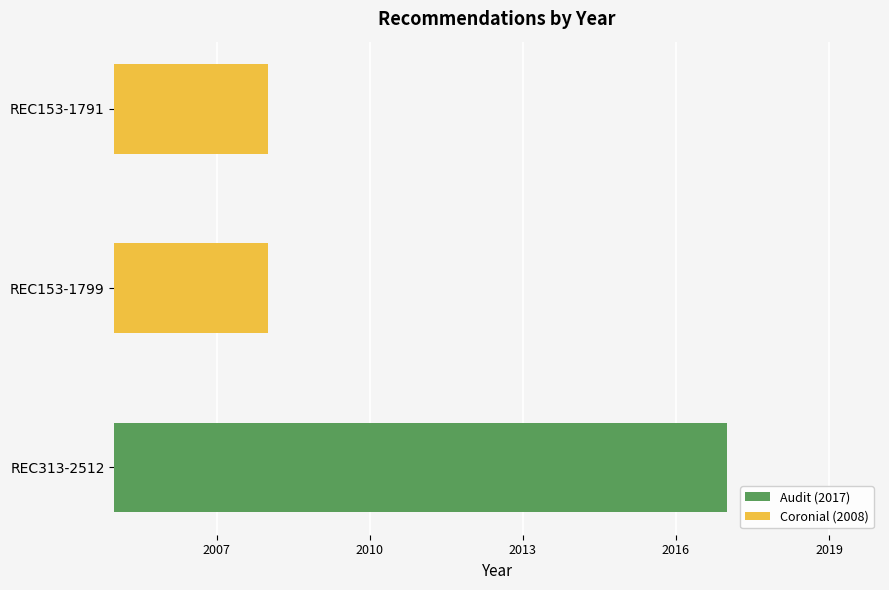

List the labels in order of value, largest first.

REC313-2512, REC153-1799, REC153-1791